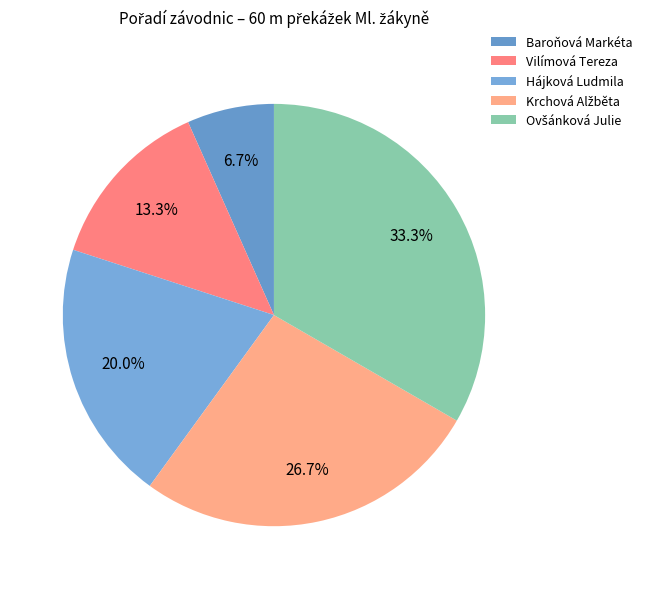

Count the number of slices in the pie.

5